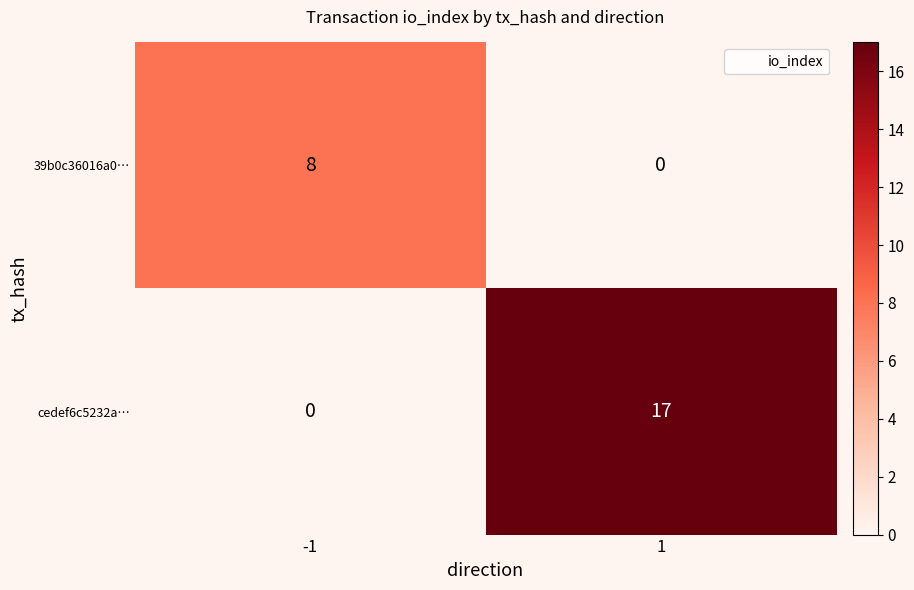

What is the difference between the 39b0c36016a0… values at -1 and 1?

8